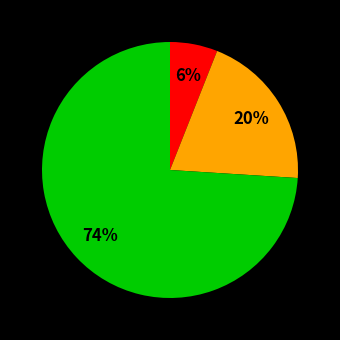

To the nearest percent, what is the average slice percentage?

33%